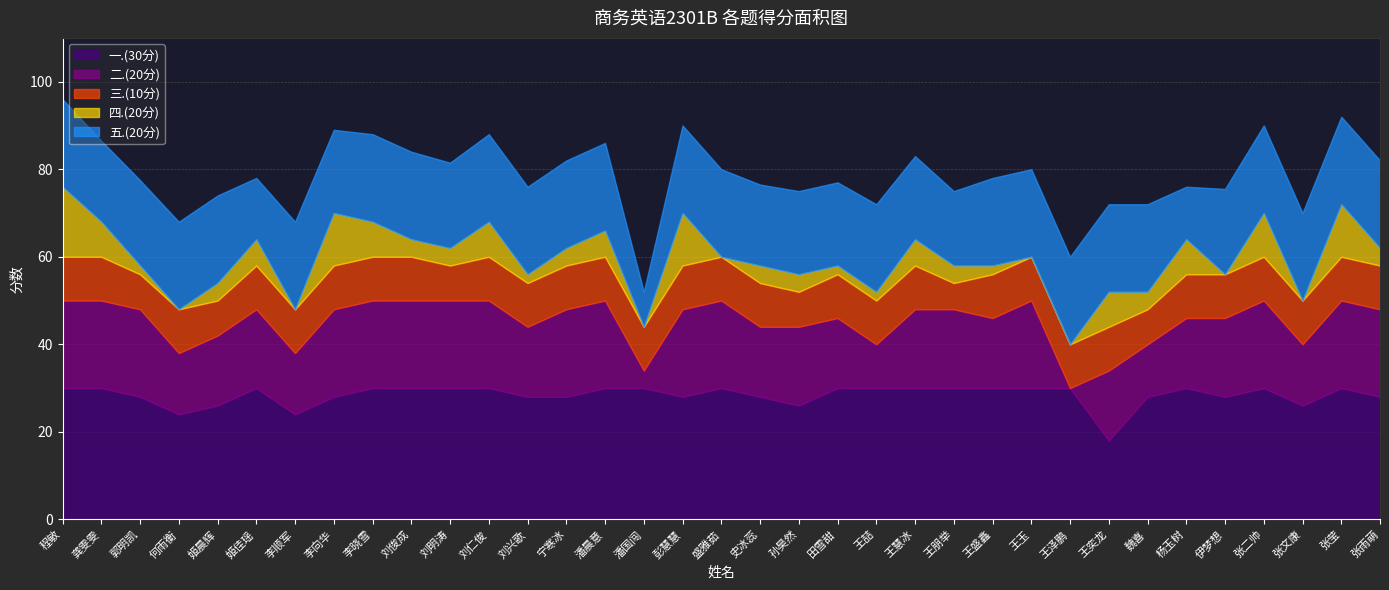

Reading left to right, what are all the values shown in this chart?

一.(30分): 30.0	30.0	28.0	24.0	26.0	30.0	24.0	28.0	30.0	30.0	30.0	30.0	28.0	28.0	30.0	30.0	28.0	30.0	28.0	26.0	30.0	30.0	30.0	30.0	30.0	30.0	30.0	18.0	28.0	30.0	28.0	30.0	26.0	30.0	28.0
二.(20分): 20.0	20.0	20.0	14.0	16.0	18.0	14.0	20.0	20.0	20.0	20.0	20.0	16.0	20.0	20.0	4.0	20.0	20.0	16.0	18.0	16.0	10.0	18.0	18.0	16.0	20.0	0.0	16.0	12.0	16.0	18.0	20.0	14.0	20.0	20.0
三.(10分): 10.0	10.0	8.0	10.0	8.0	10.0	10.0	10.0	10.0	10.0	8.0	10.0	10.0	10.0	10.0	10.0	10.0	10.0	10.0	8.0	10.0	10.0	10.0	6.0	10.0	10.0	10.0	10.0	8.0	10.0	10.0	10.0	10.0	10.0	10.0
四.(20分): 16.0	8.0	2.0	0.0	4.0	6.0	0.0	12.0	8.0	4.0	4.0	8.0	2.0	4.0	6.0	0.0	12.0	0.0	4.0	4.0	2.0	2.0	6.0	4.0	2.0	0.0	0.0	8.0	4.0	8.0	0.0	10.0	0.0	12.0	4.0
五.(20分): 20.0	18.5	19.5	20.0	20.0	14.0	20.0	19.0	20.0	20.0	19.5	20.0	20.0	20.0	20.0	8.0	20.0	20.0	18.5	19.0	19.0	20.0	19.0	17.0	20.0	20.0	20.0	20.0	20.0	12.0	19.5	20.0	20.0	20.0	20.0